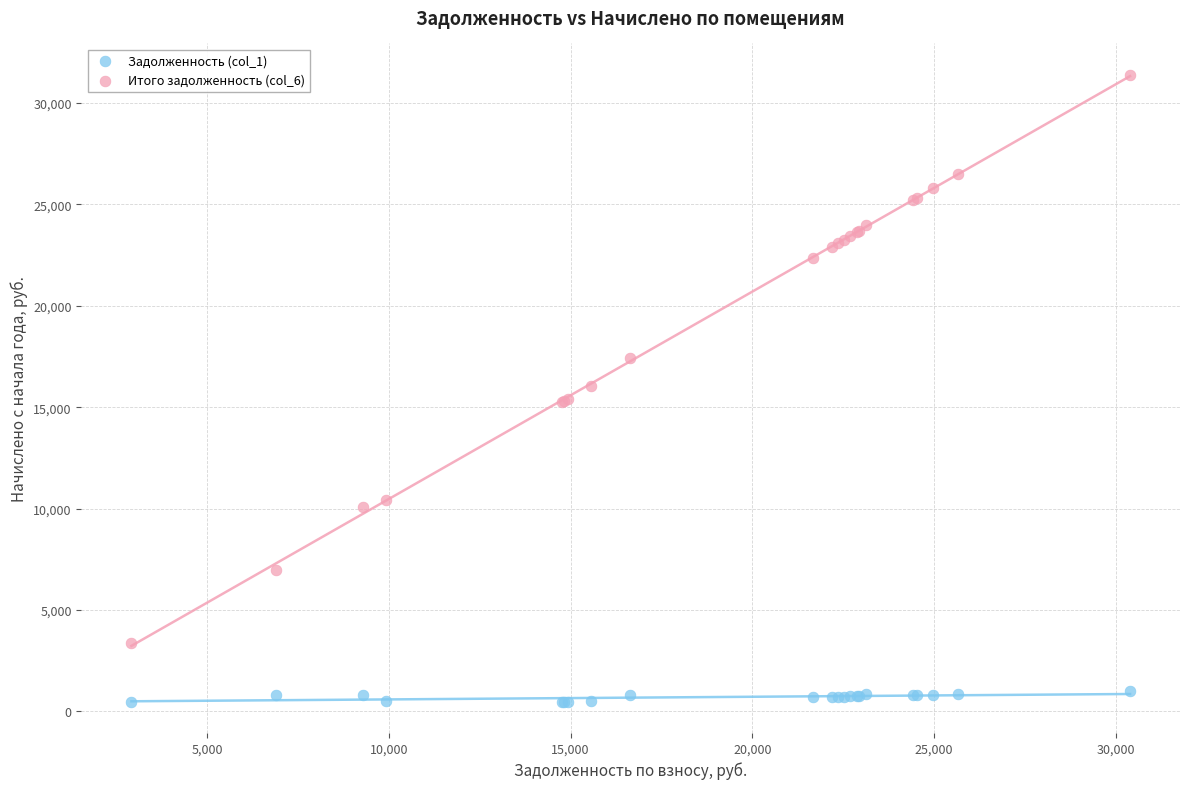

What are all the series names shown in the legend?

Задолженность (col_1), Итого задолженность (col_6)